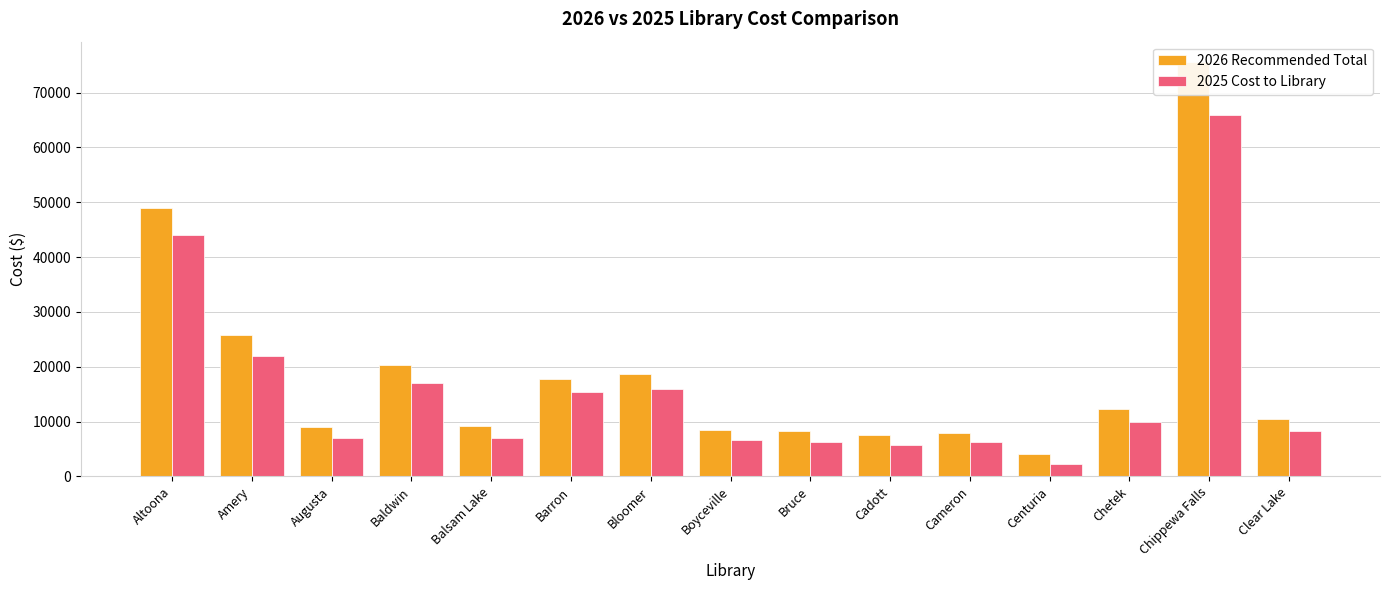

What is the spread (max minus min) of values at Barron?

2394